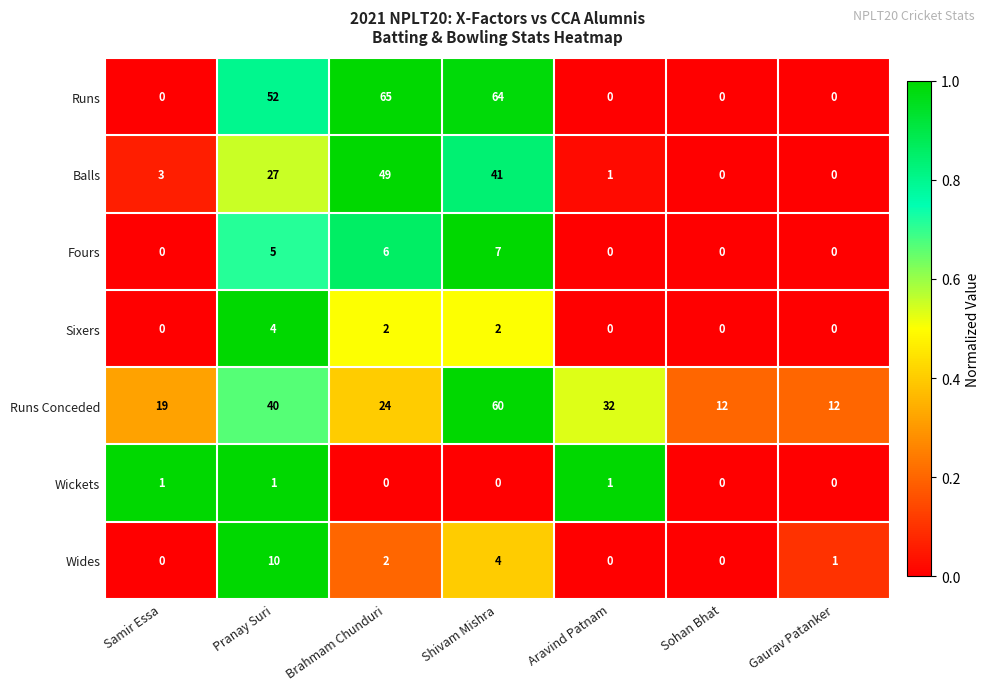

What is the difference between the second highest and minimum values in the Wides series?

4